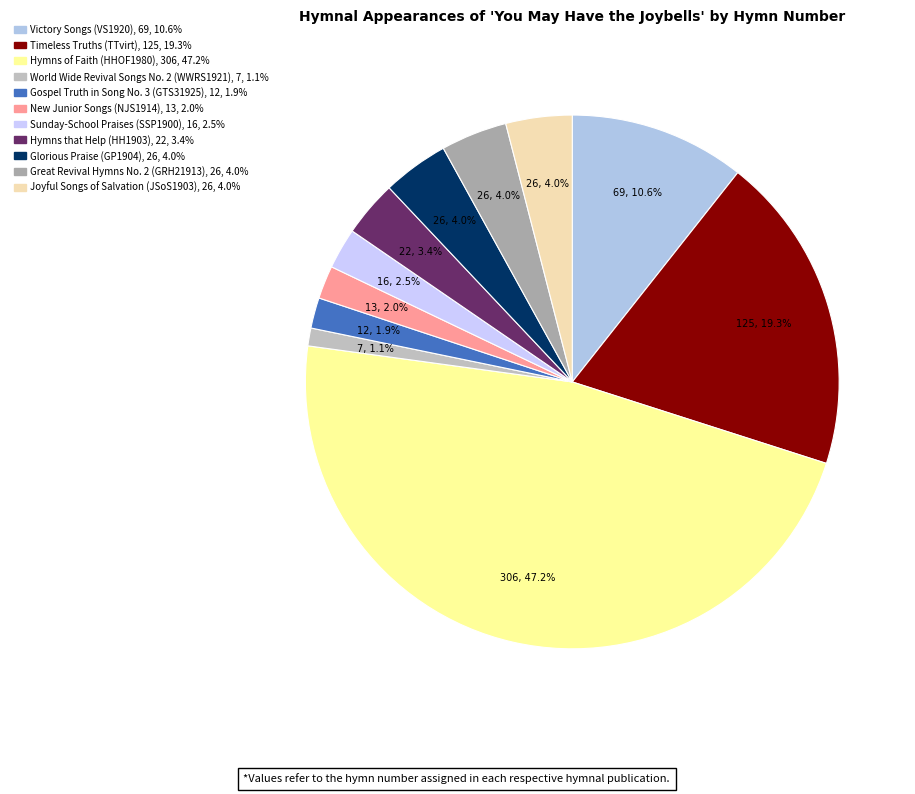

What percentage do New Junior Songs (NJS1914) and Victory Songs (VS1920) together represent?

12.7%